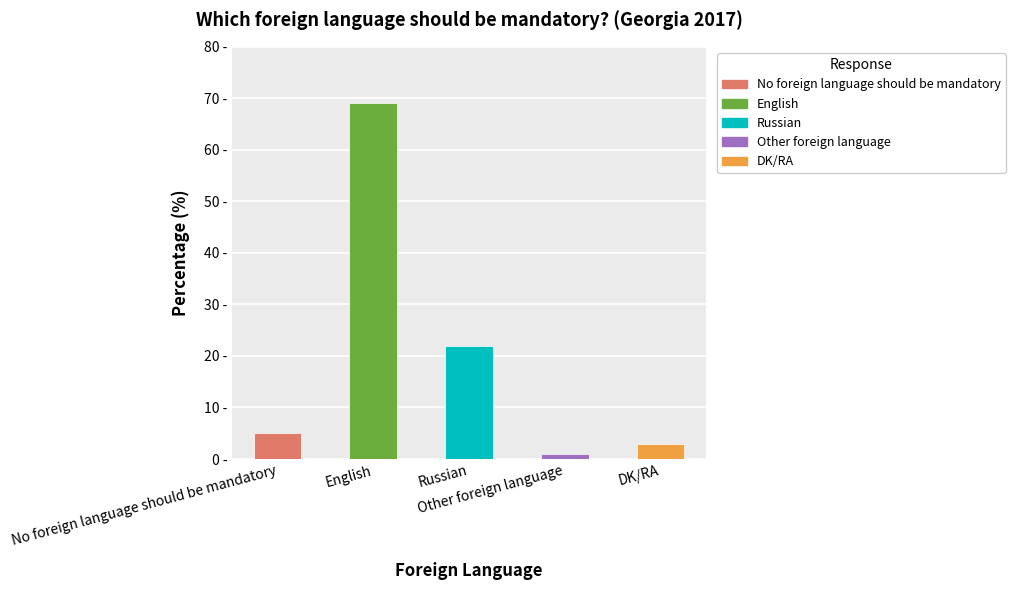

Rank the categories by value from lowest to highest.

Other foreign language, DK/RA, No foreign language should be mandatory, Russian, English